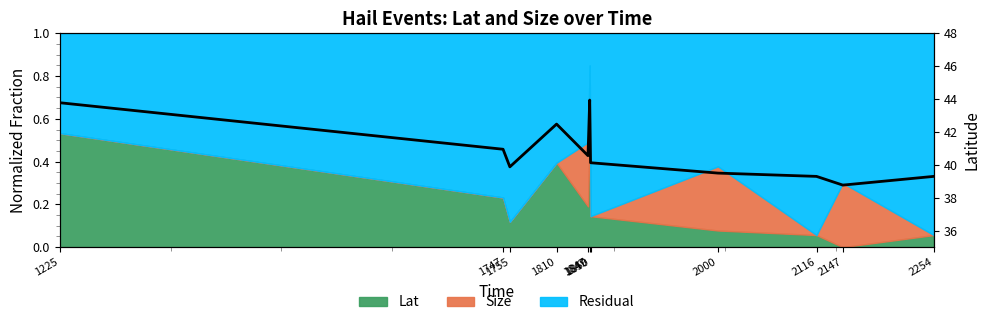

How many values exceed 40?

6